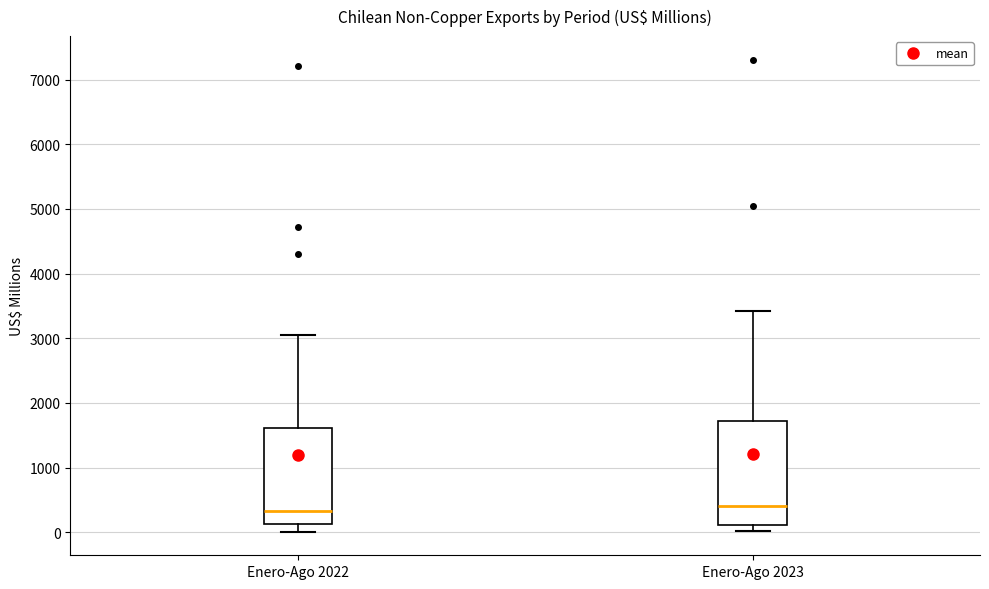

Reading left to right, read every box against the y-axis: the position of its median line, the range the box covers, and the ends of its whiskers. The values are not printed on the chart, so give them approximately, as read against the axis.

Enero-Ago 2022: median 300, box 100 to 1600, whiskers 0 to 3100
Enero-Ago 2023: median 400, box 100 to 1700, whiskers 0 to 3400